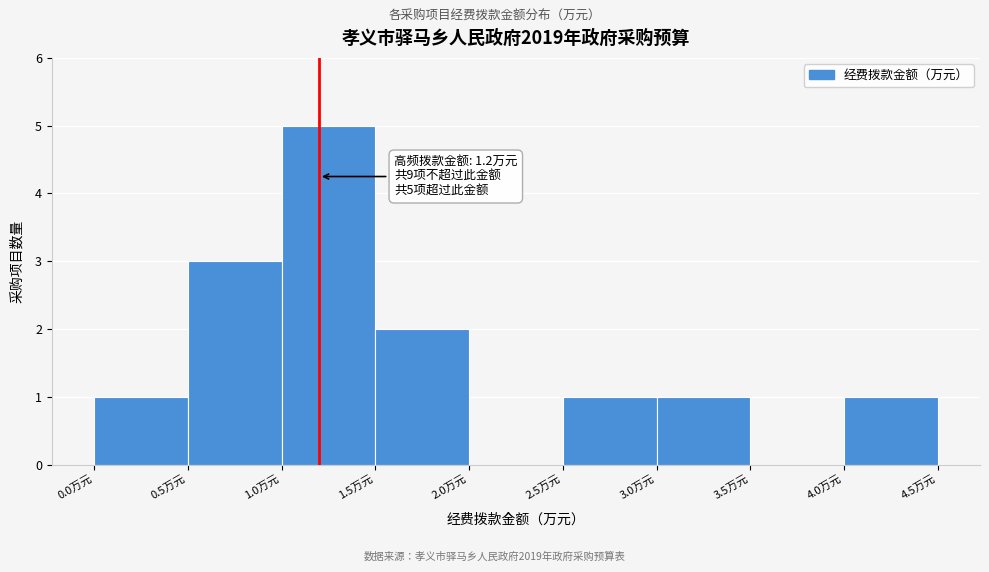

Which range on the x-axis has the tallest bar?

1.0 to 1.5